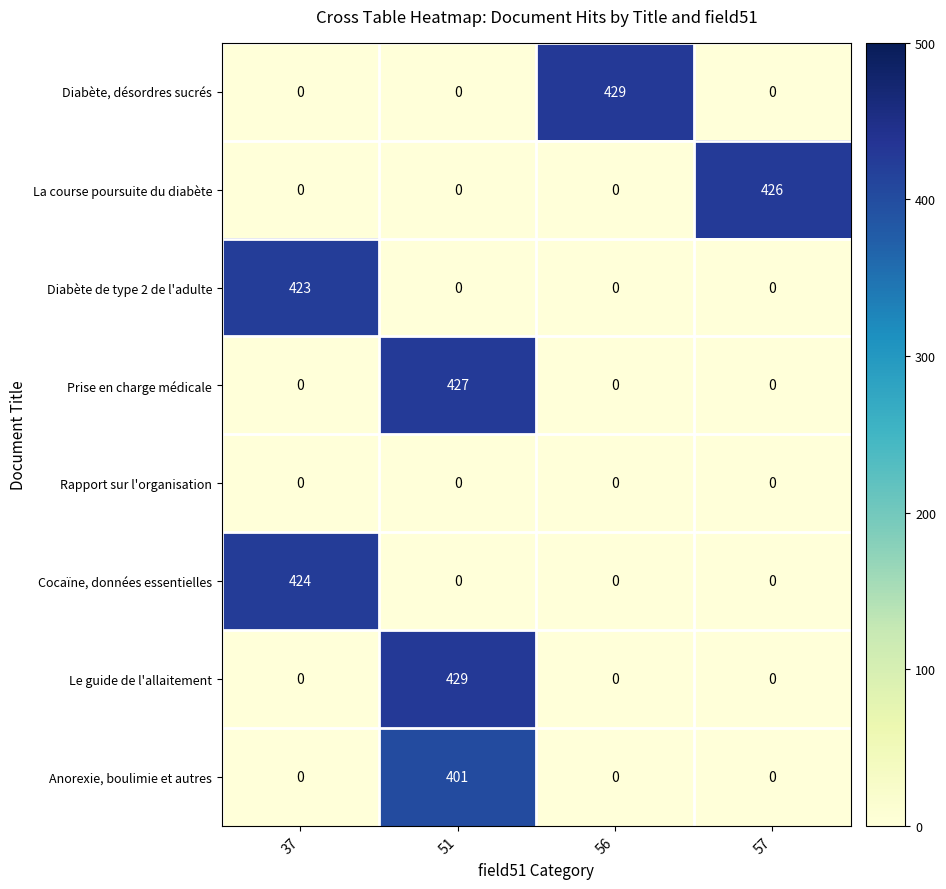

What is the spread (max minus min) of values at 37?

424